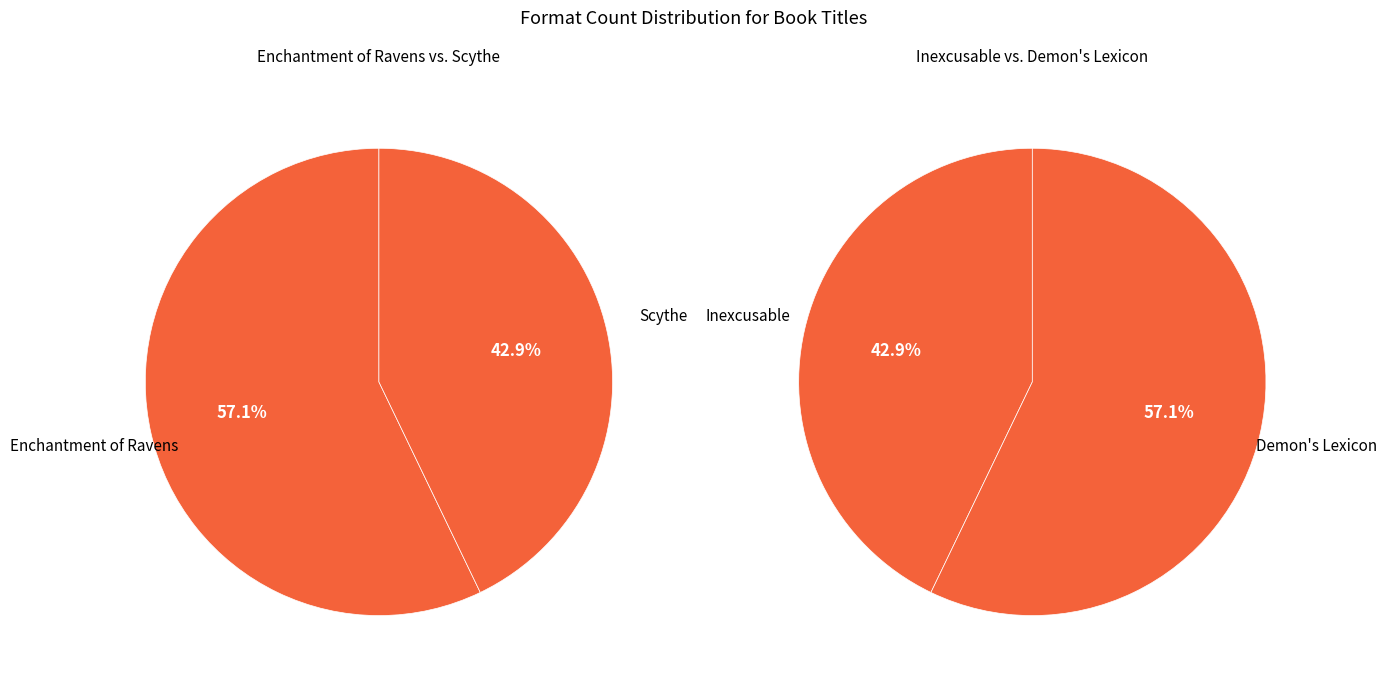

How many slices are in this pie chart?

4